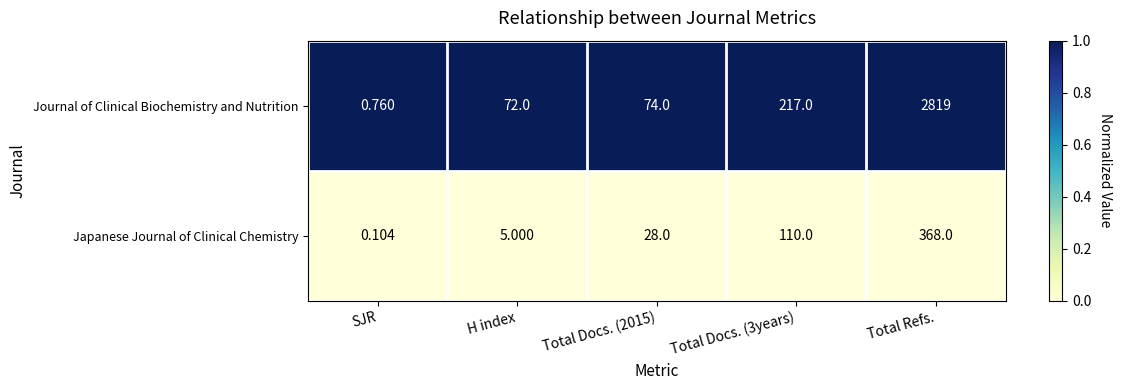

At which category does the chart reach its peak across all series?

Total Refs.